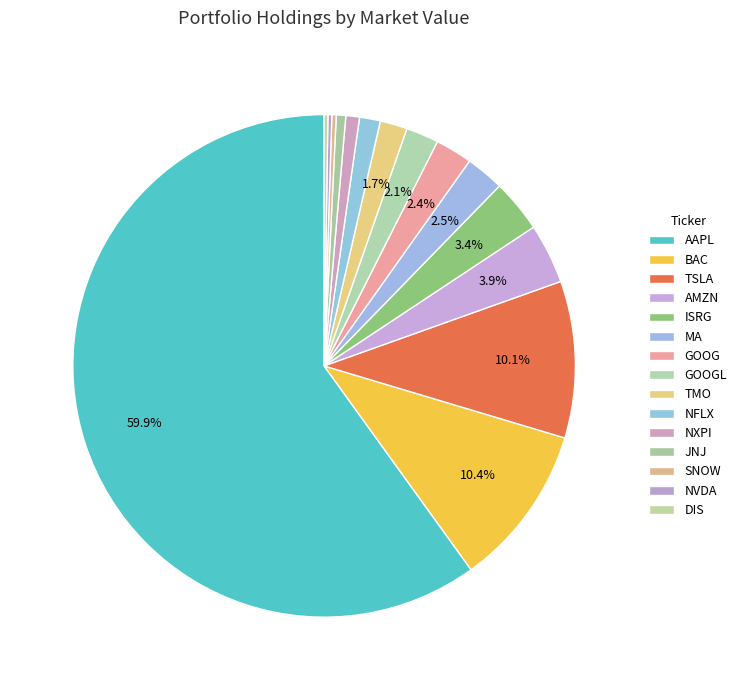

What percentage is the MA slice, to the nearest percent?

2%